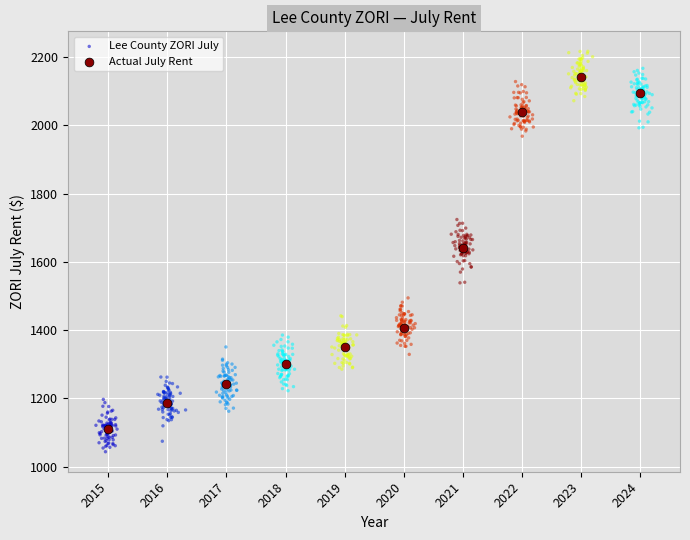

Which series contains the lowest Y value?

Lee County ZORI July